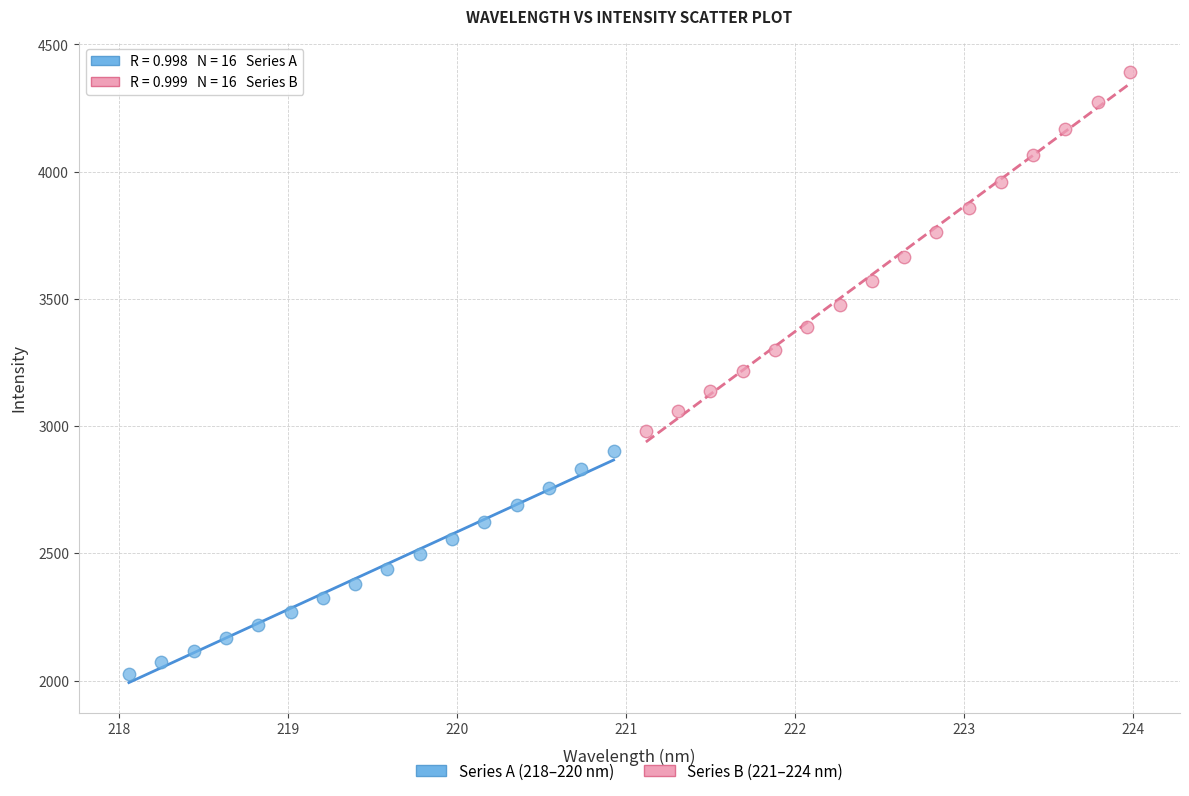

Which series reaches the minimum Y coordinate?

Series A (218–220 nm)